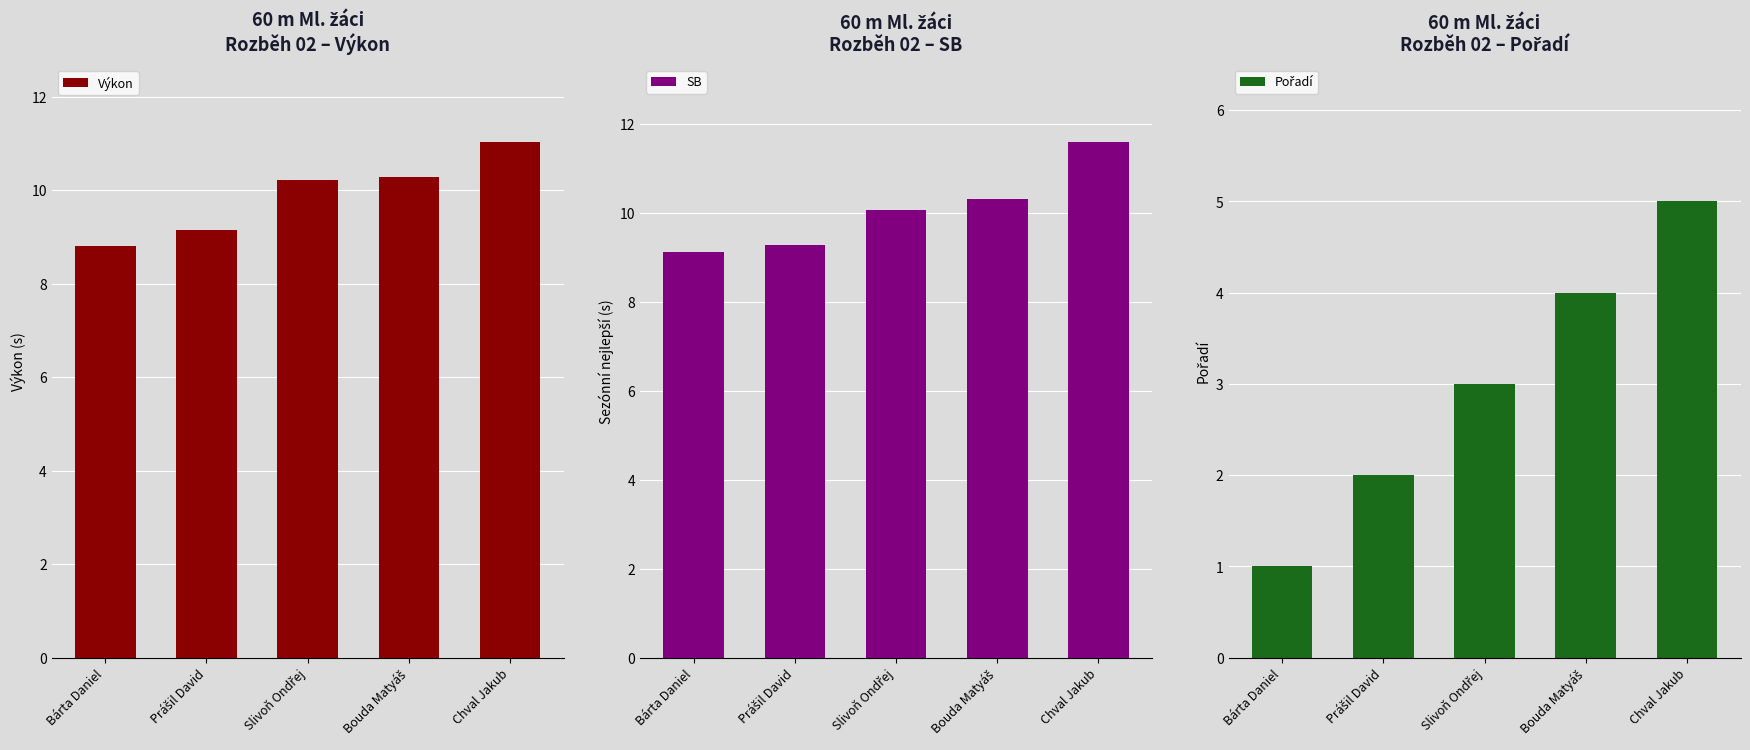

At which label does SB reach its peak?

Chval Jakub